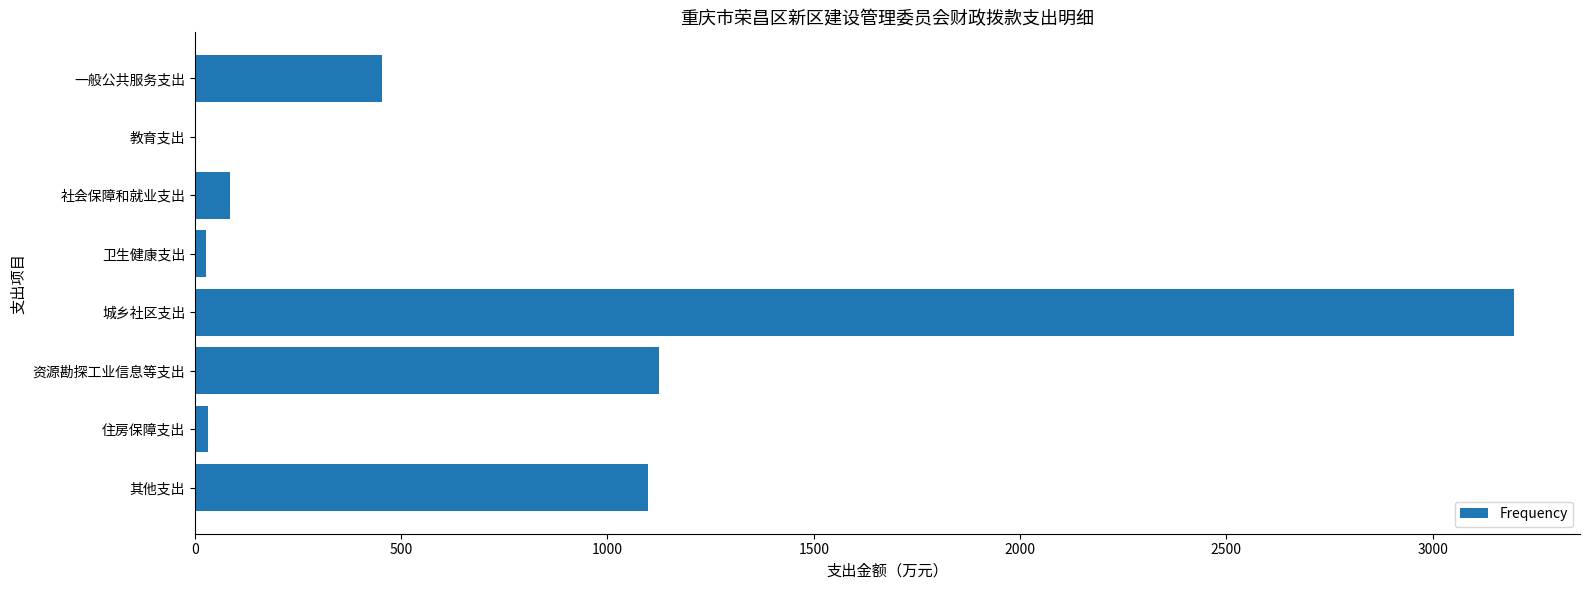

Does the chart contain stacked bars?

No